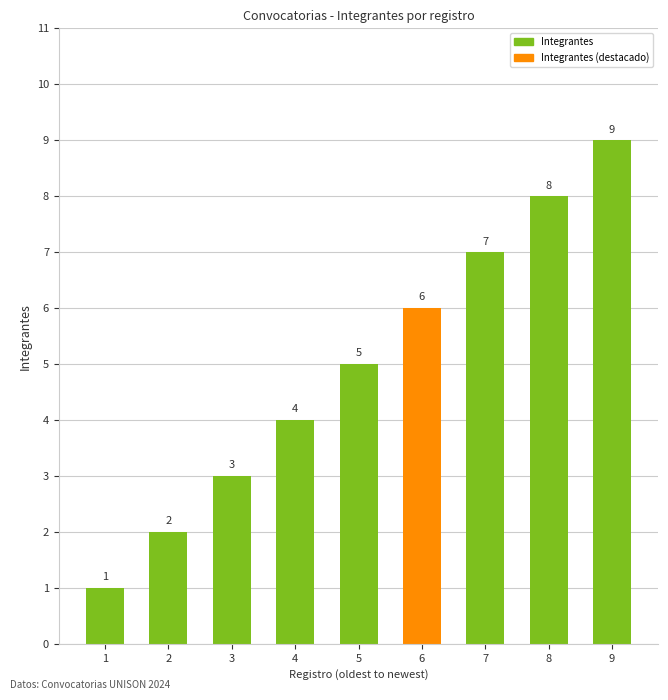

Which has a higher value, 7 or 1?

7